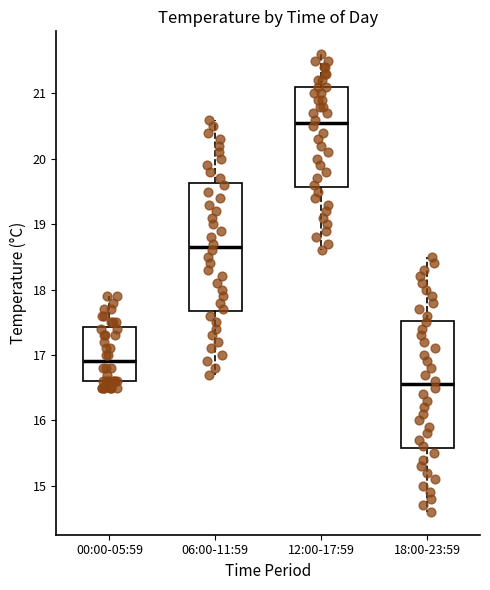

Where does the lower whisker of the box for 06:00-11:59 end on the y-axis? The values are not printed on the chart, so give them approximately, as read against the axis.

16.7